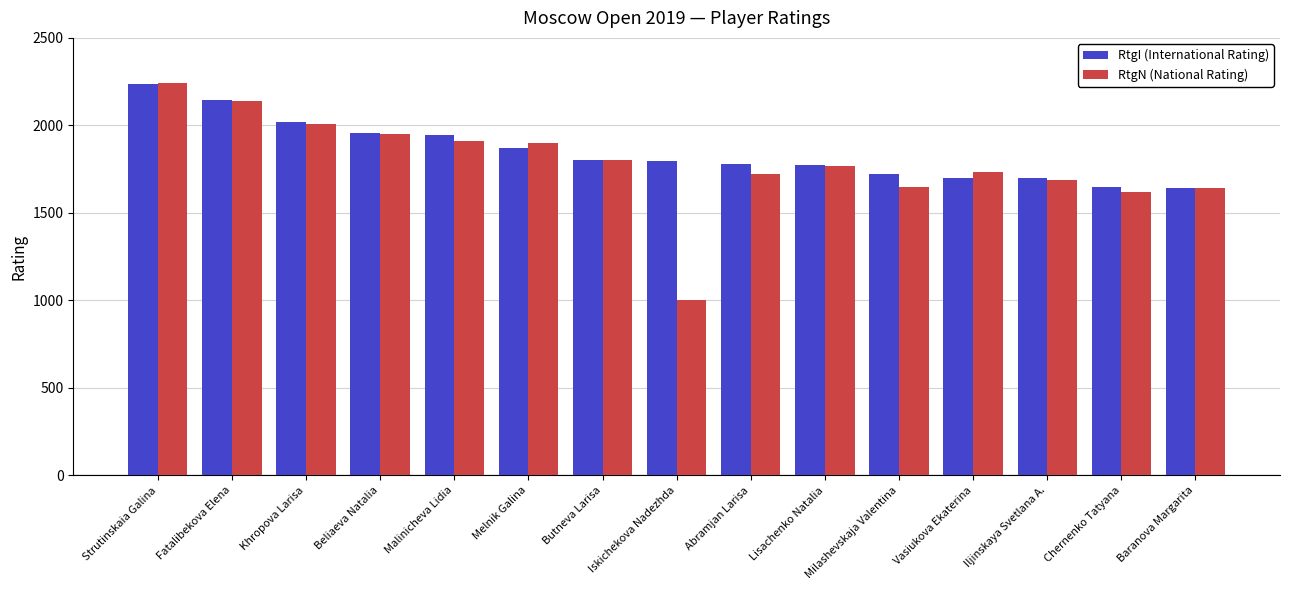

What is the difference between the second highest and second lowest values in the RtgI (International Rating) series?

496